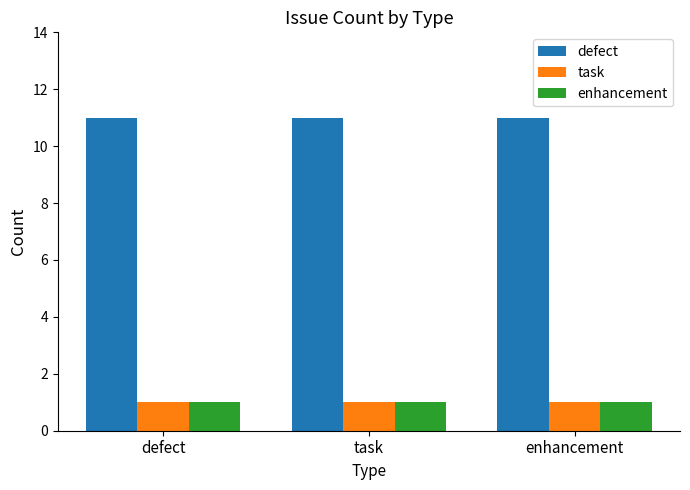

What is the spread (max minus min) of values at task?

10